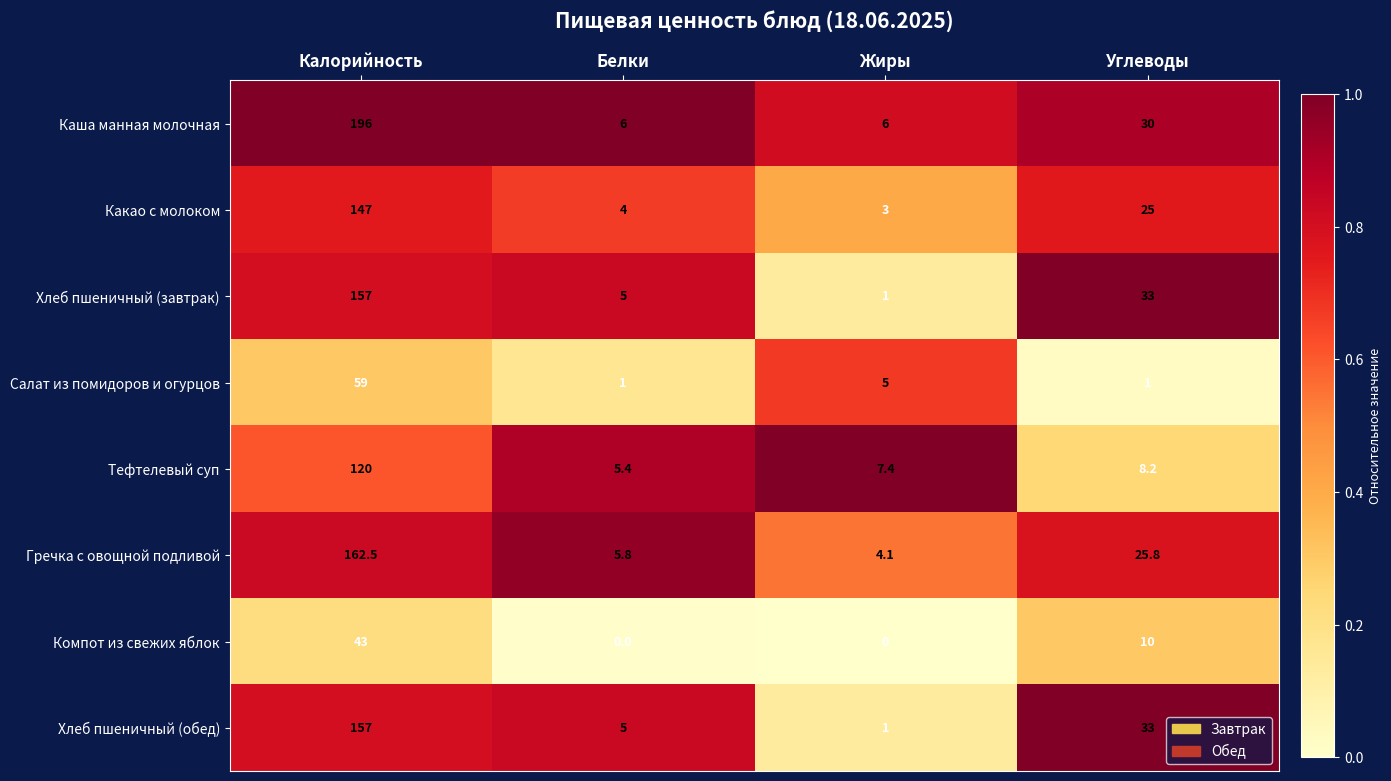

The Гречка с овощной подливой series shows 4.1 at Жиры. True or false?

True